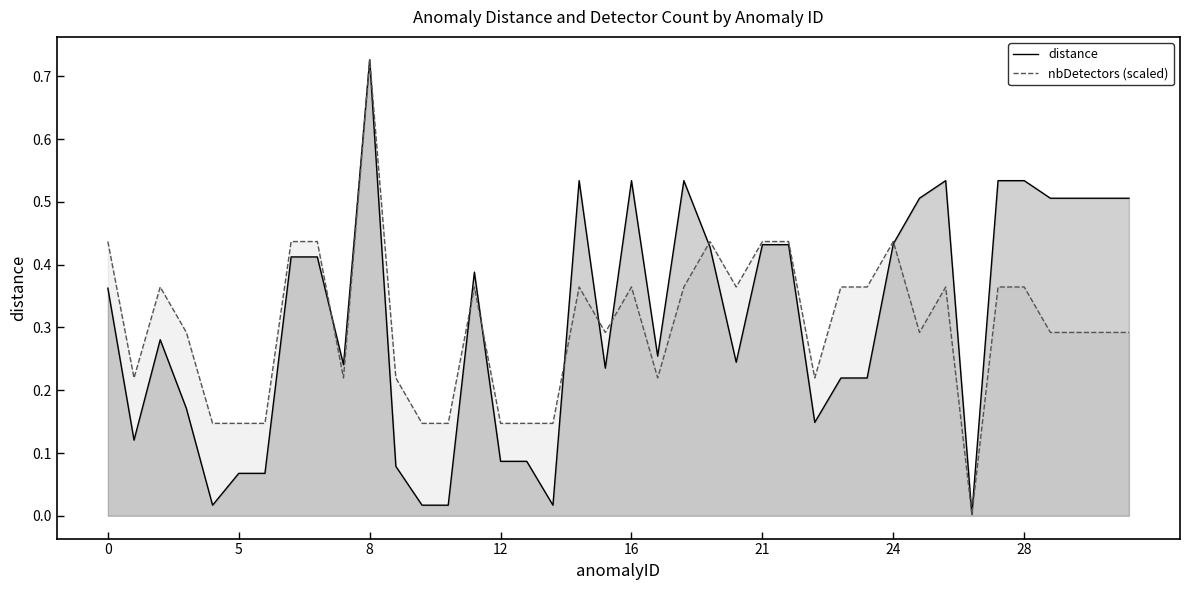

Rank the series at 5 from lowest to highest value.

distance, nbDetectors (scaled)